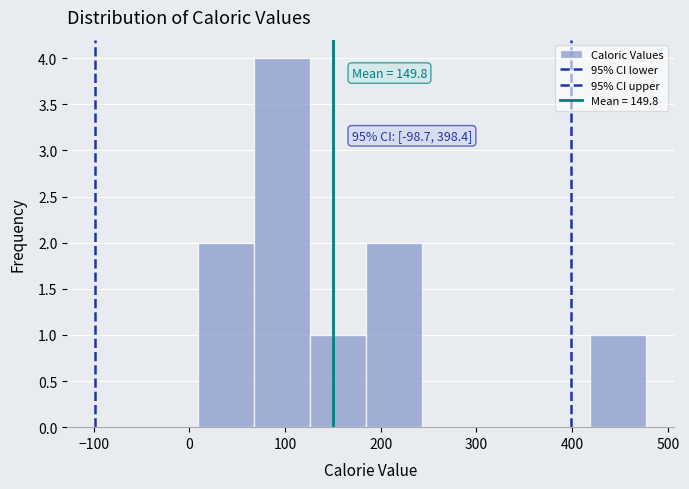

Over which range of the x-axis is the bar tallest?

70 to 130